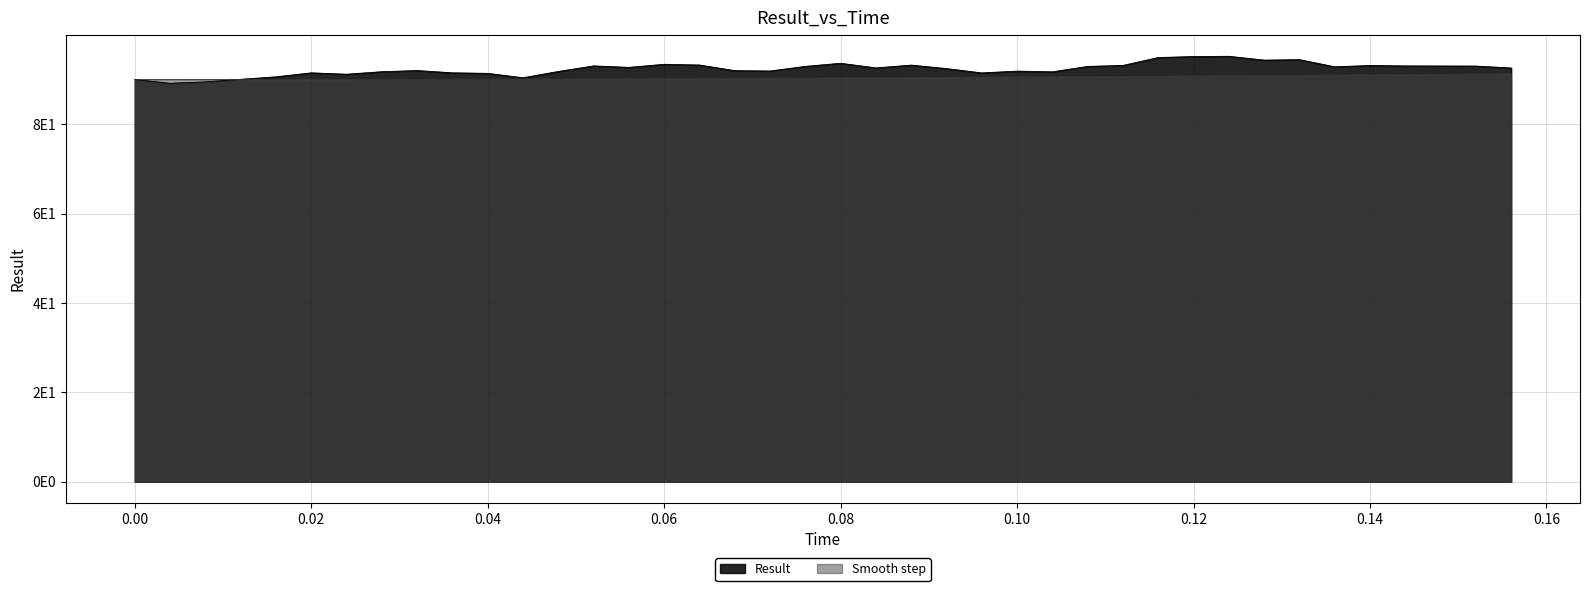

What is the average value of the Result series?

92.4